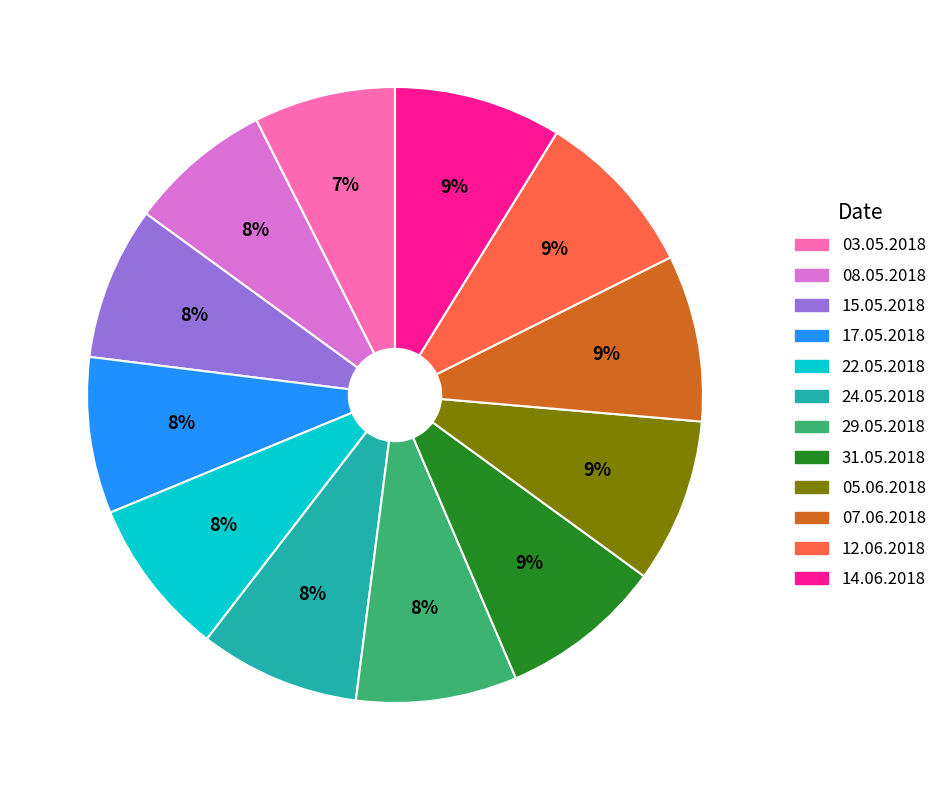

How many segments does this pie chart have?

12